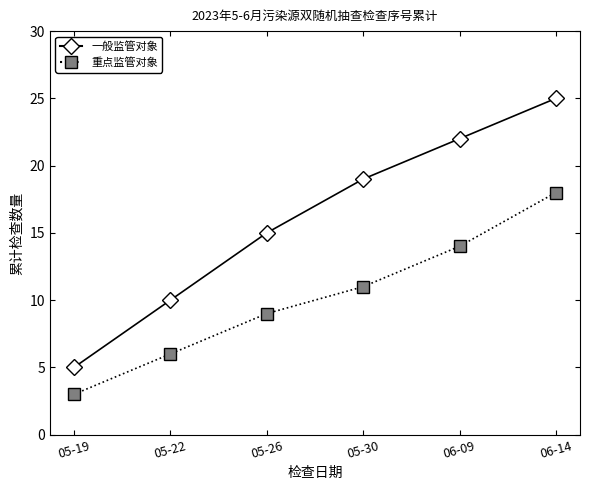

Count the 一般监管对象 values in the range 10 to 22.

4